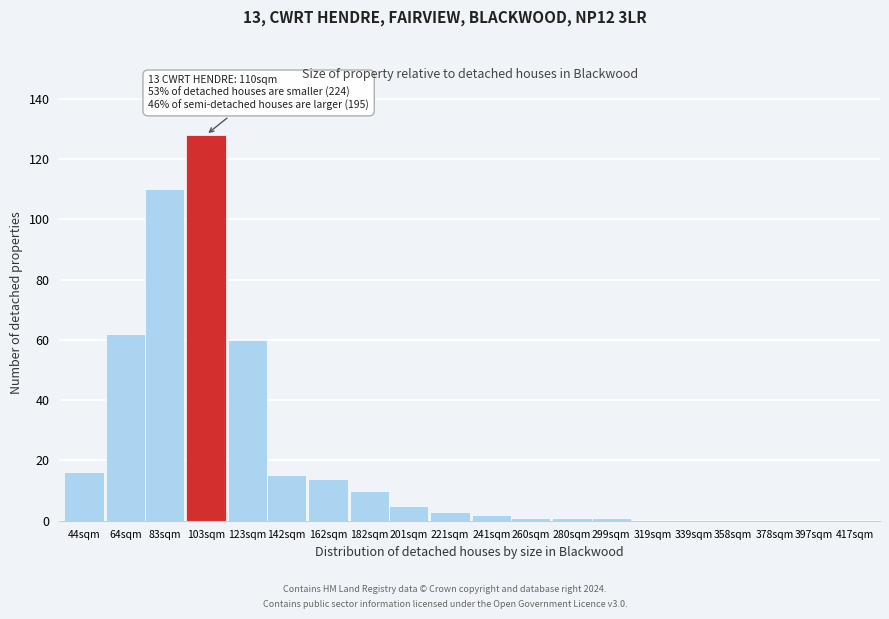

Reading left to right, transcribe all the data shown in this chart.

44sqm=16	64sqm=62	83sqm=110	103sqm=128	123sqm=60	142sqm=15	162sqm=14	182sqm=10	201sqm=5	221sqm=3	241sqm=2	260sqm=1	280sqm=1	299sqm=1	319sqm=0	339sqm=0	358sqm=0	378sqm=0	397sqm=0	417sqm=0